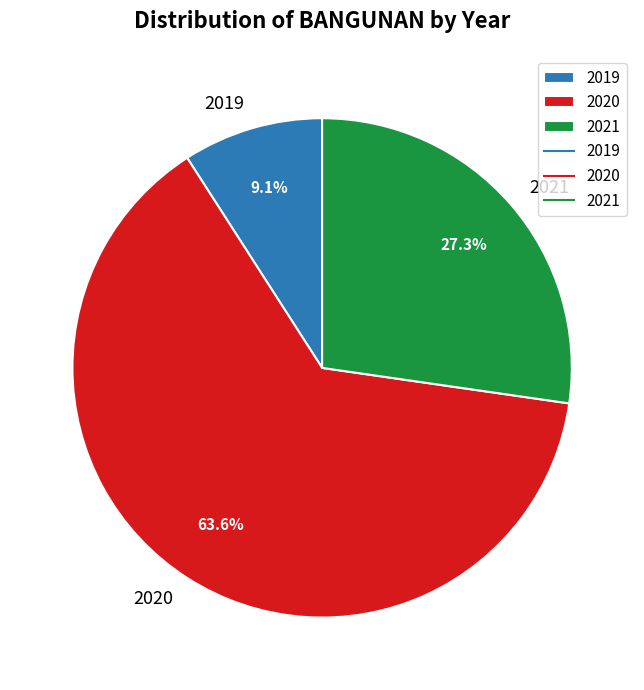

What is the largest slice in the pie chart?

2020